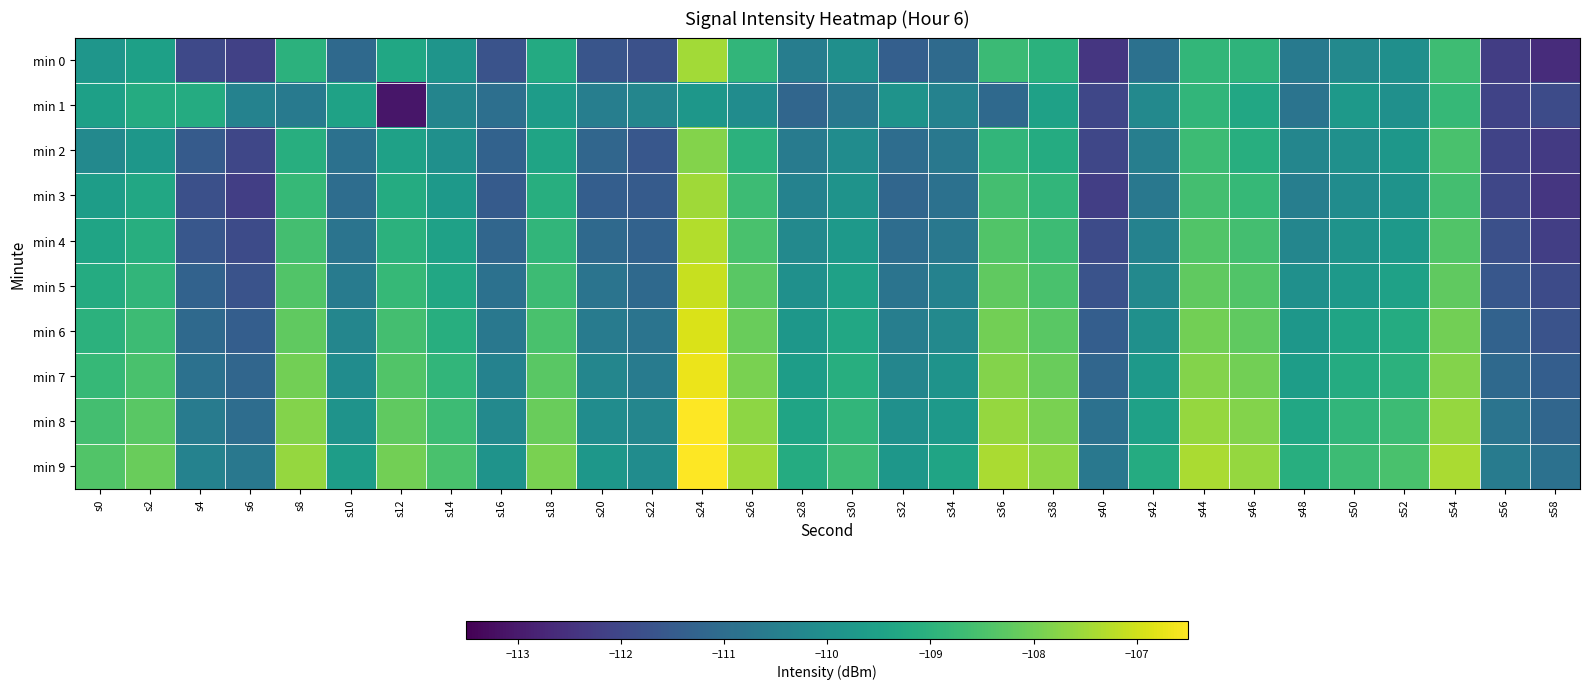

Between s26 and s2, which is larger?

s26